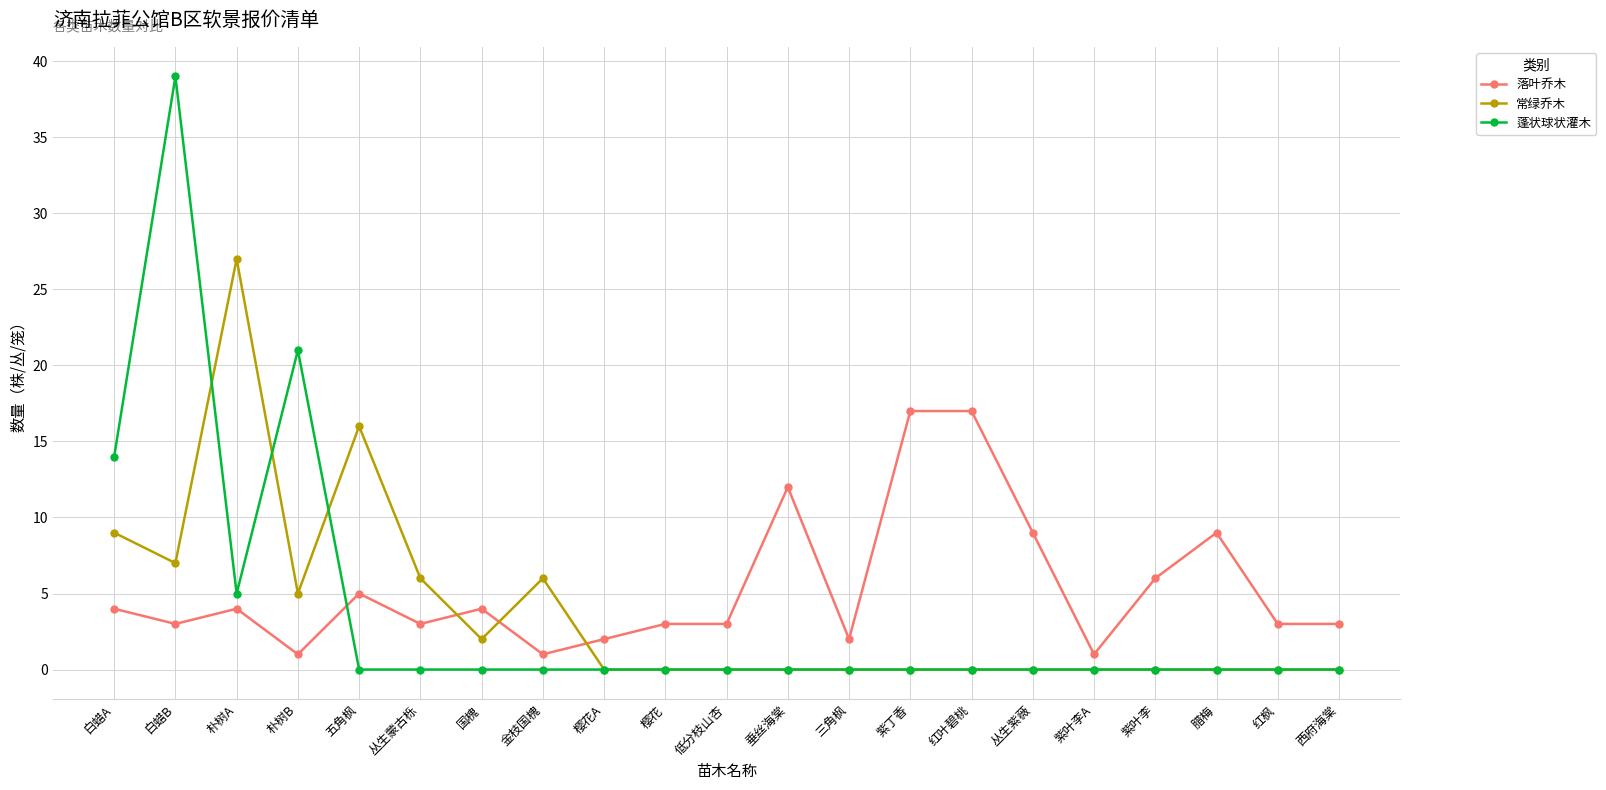

Where is the first local maximum for 常绿乔木?

朴树A